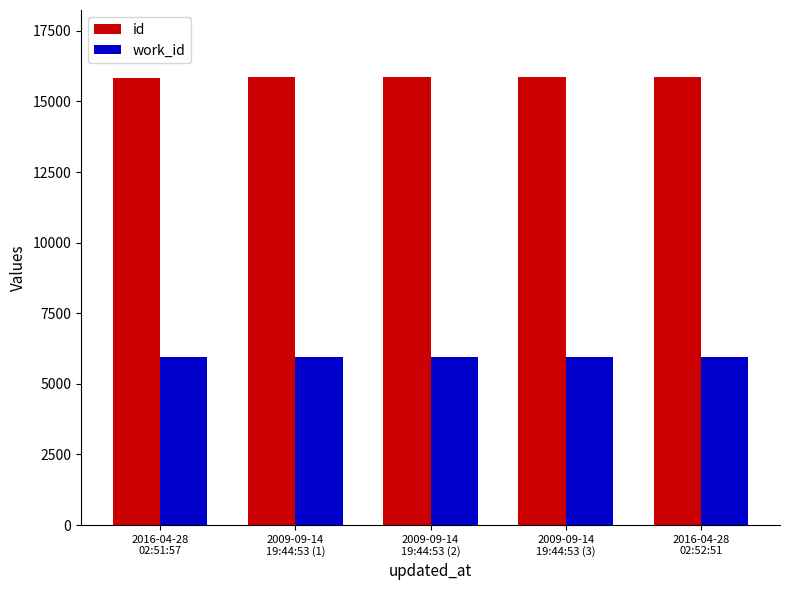

Is the value of work_id at 2009-09-14
19:44:53 (3) greater than the value of id at 2009-09-14
19:44:53 (2)?

No